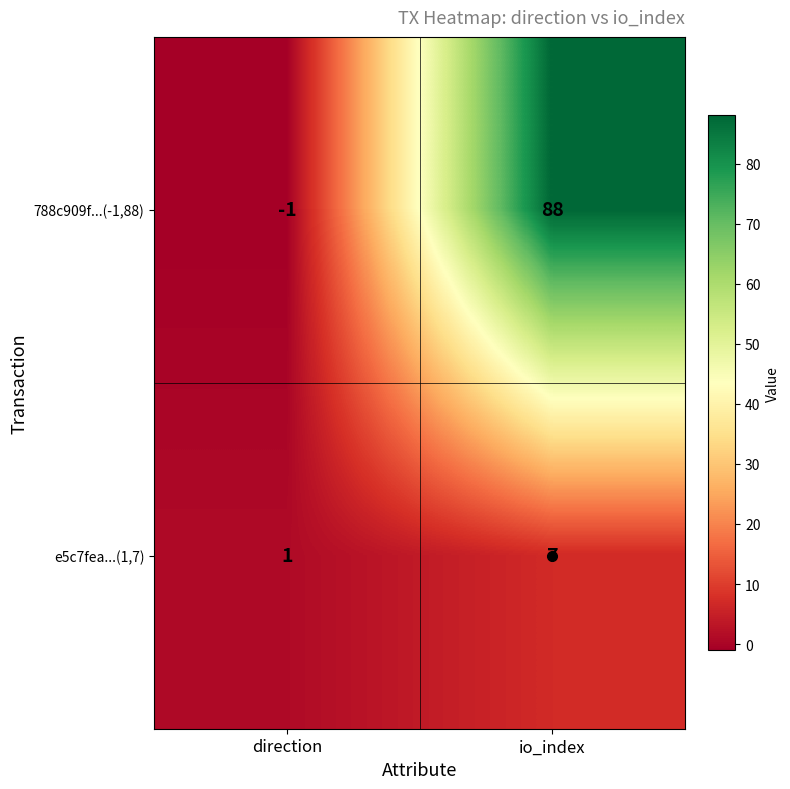

List the series in order of their overall mean, lowest first.

e5c7fea...(1,7), 788c909f...(-1,88)